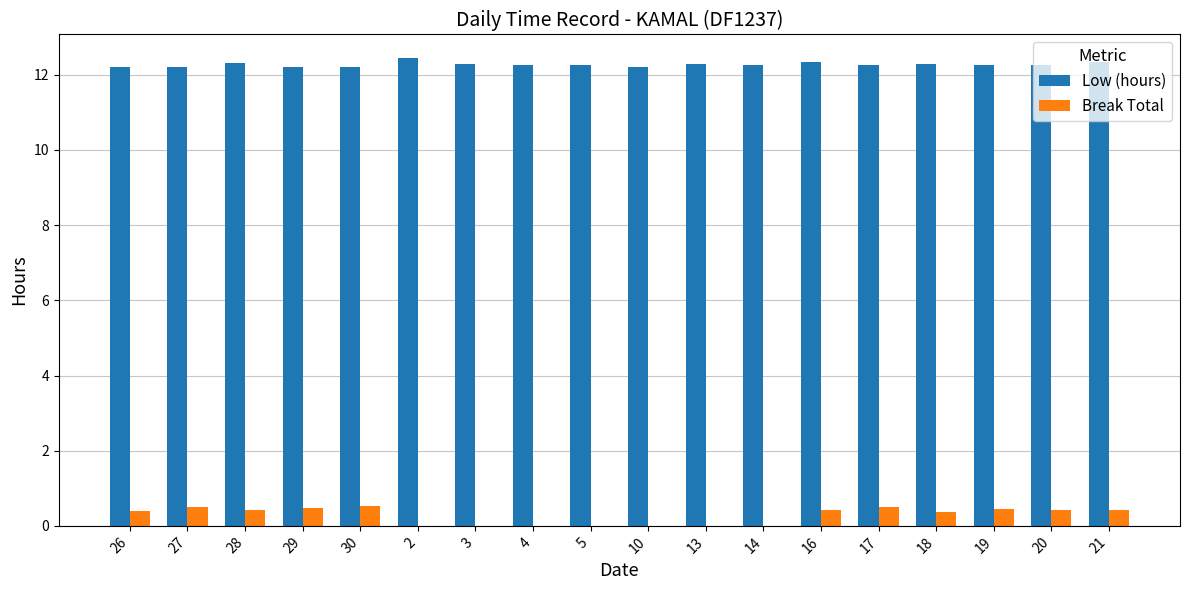

What is the sum of all Break Total values?

4.9